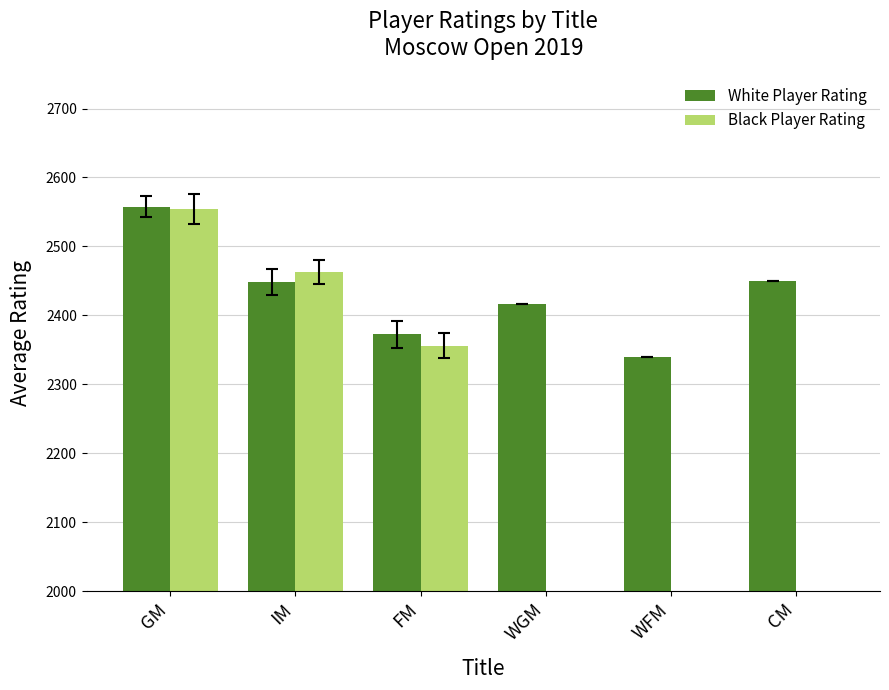

Rank the series by their maximum value, from lowest to highest.

Black Player Rating, White Player Rating